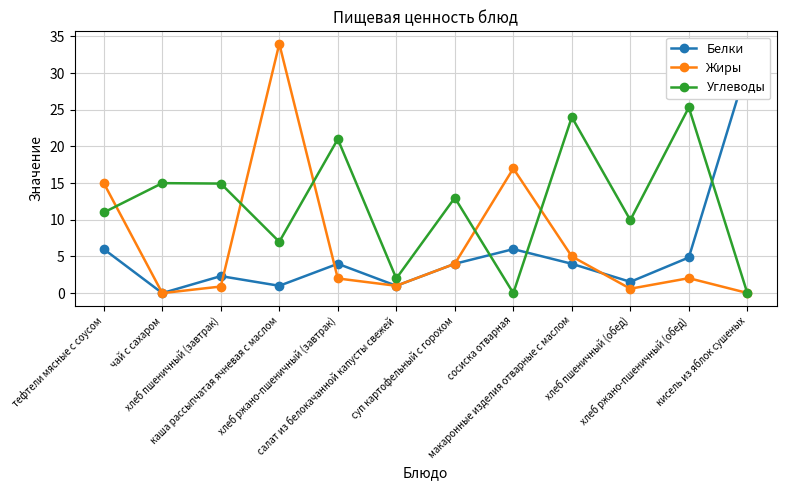

List the series in order of their peak value, lowest first.

Углеводы, Белки, Жиры